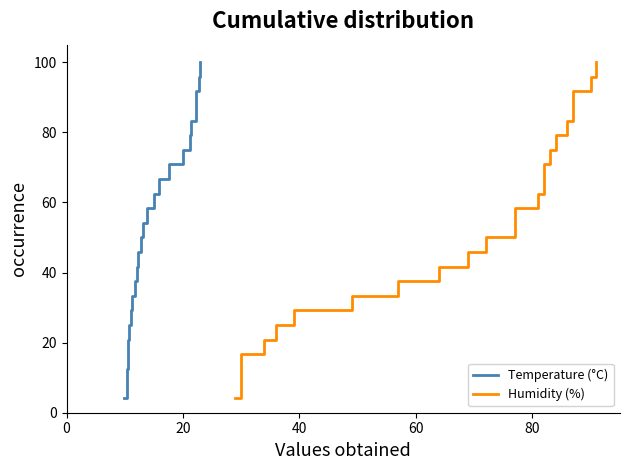

What is the value of the Temperature (°C) point at the 22nd from the left?

91.7